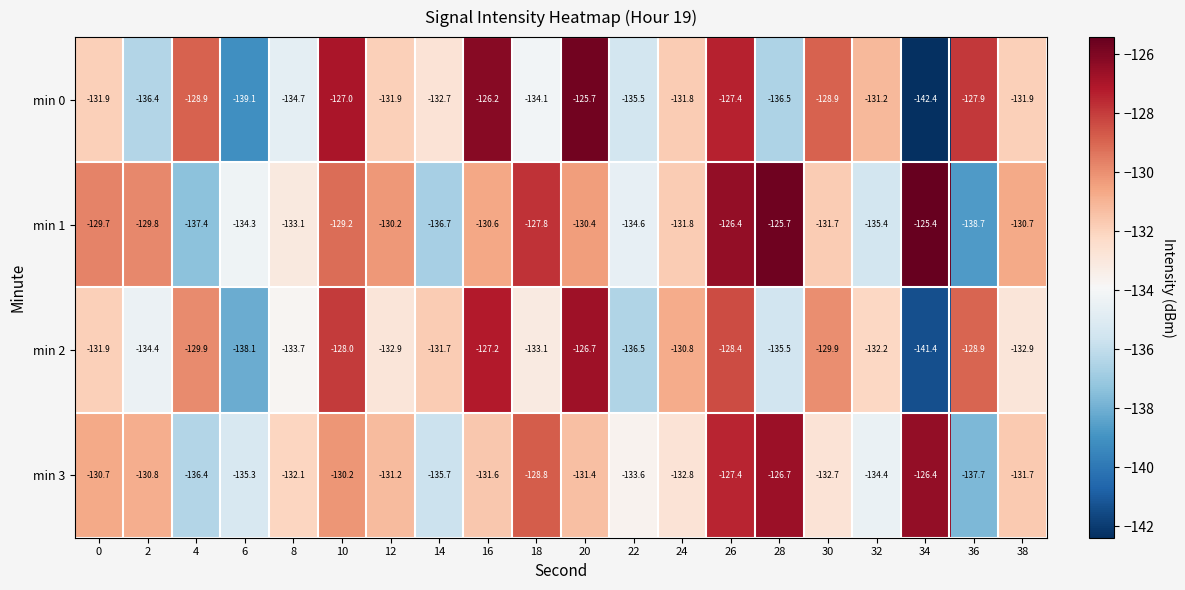

What is the total value across all series at 6?

-546.8